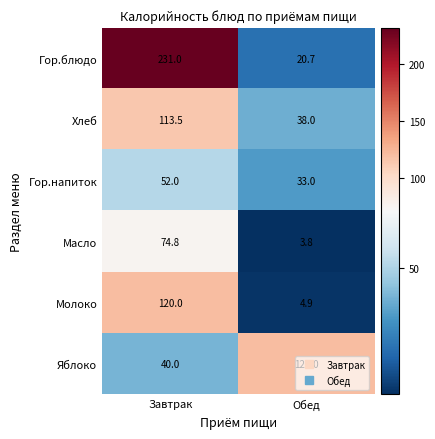

The value of Масло at Обед is 3.8. True or false?

True